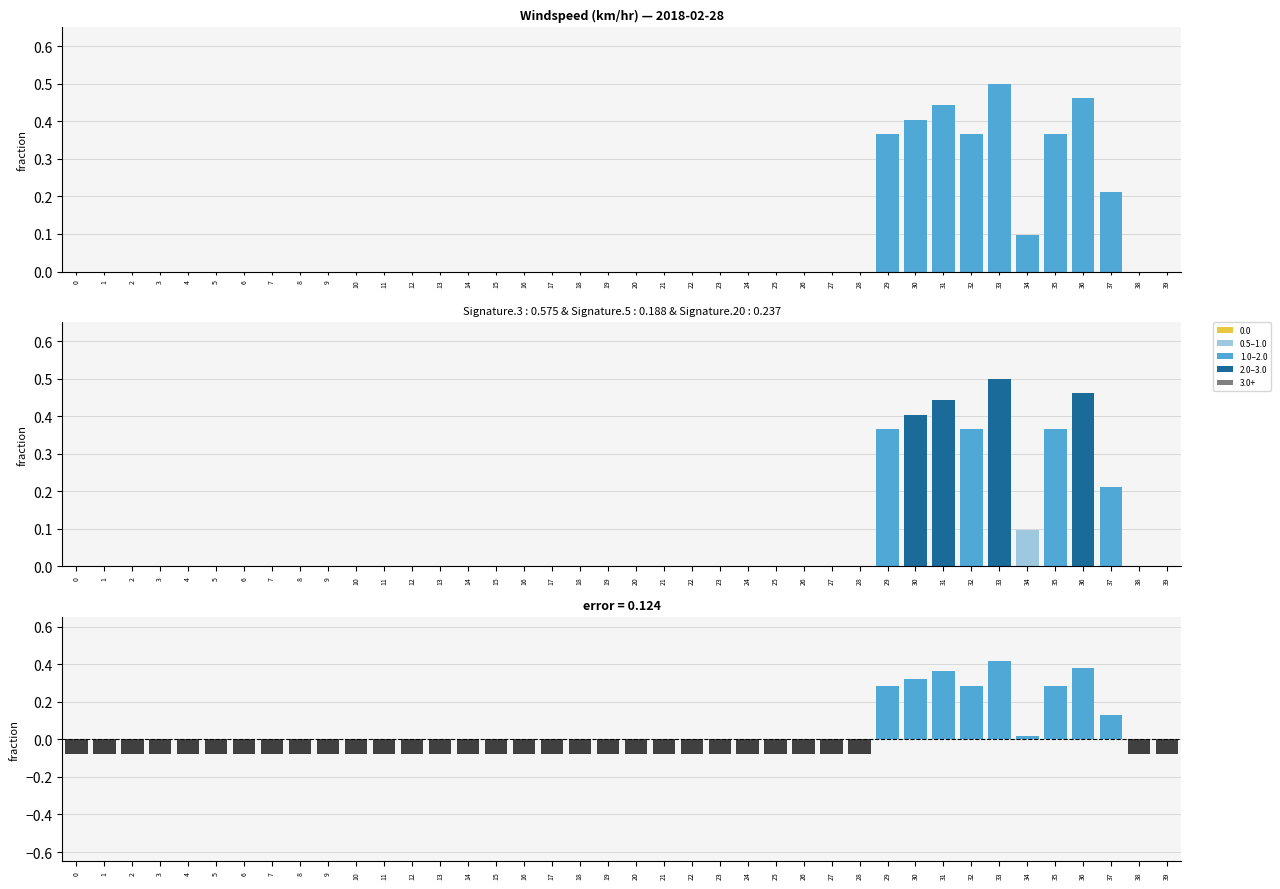

What is the total value across all series at 27?

-0.1